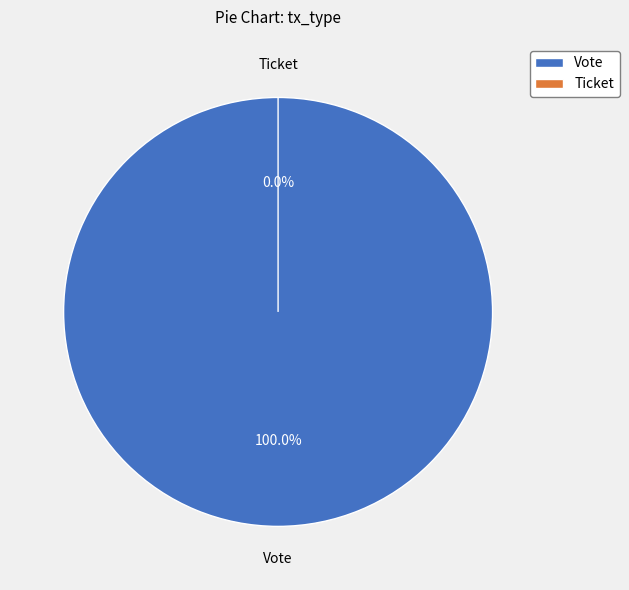

Rank the categories by value from lowest to highest.

Ticket, Vote